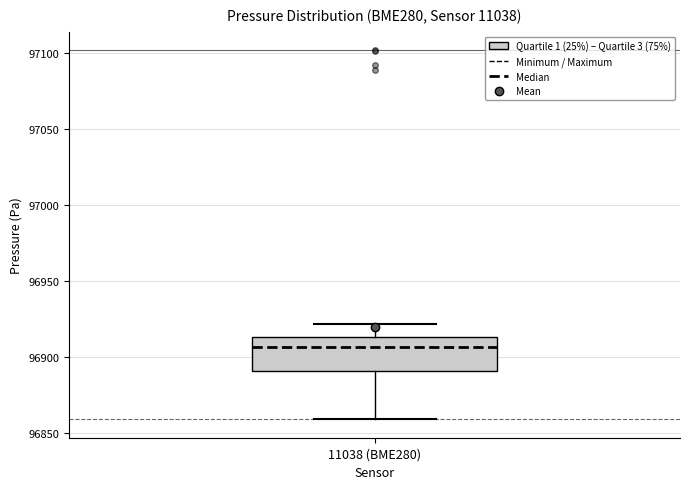

Transcribe this box plot: give where the median line is, the range the box spans, and where the two whiskers end, as read against the y-axis. The values are not printed on the chart, so give them approximately, as read against the axis.

median 96905, box 96890 to 96915, whiskers 96860 to 96920